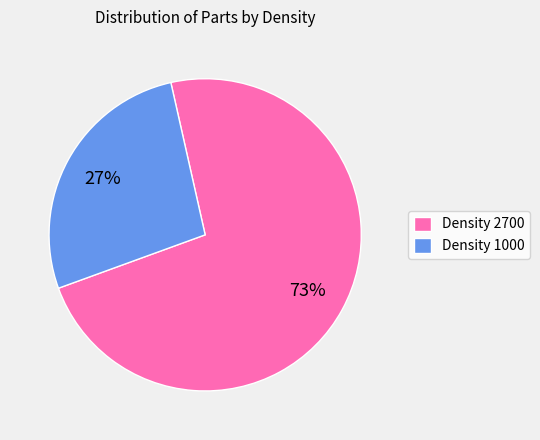

Count the number of slices in the pie.

2